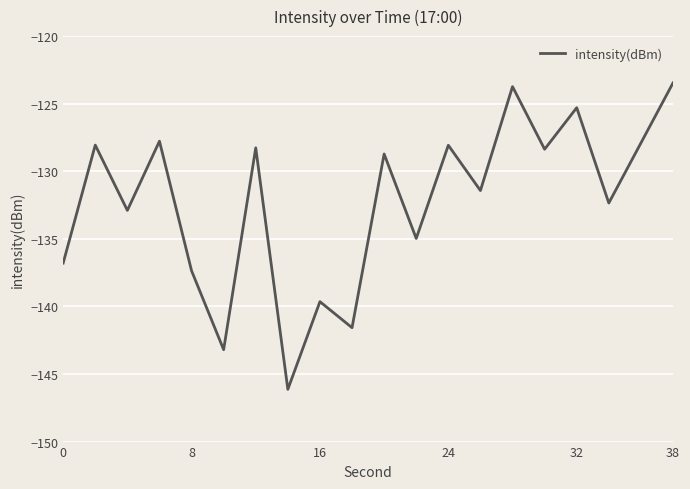

What is the maximum value shown in the chart?

-123.5